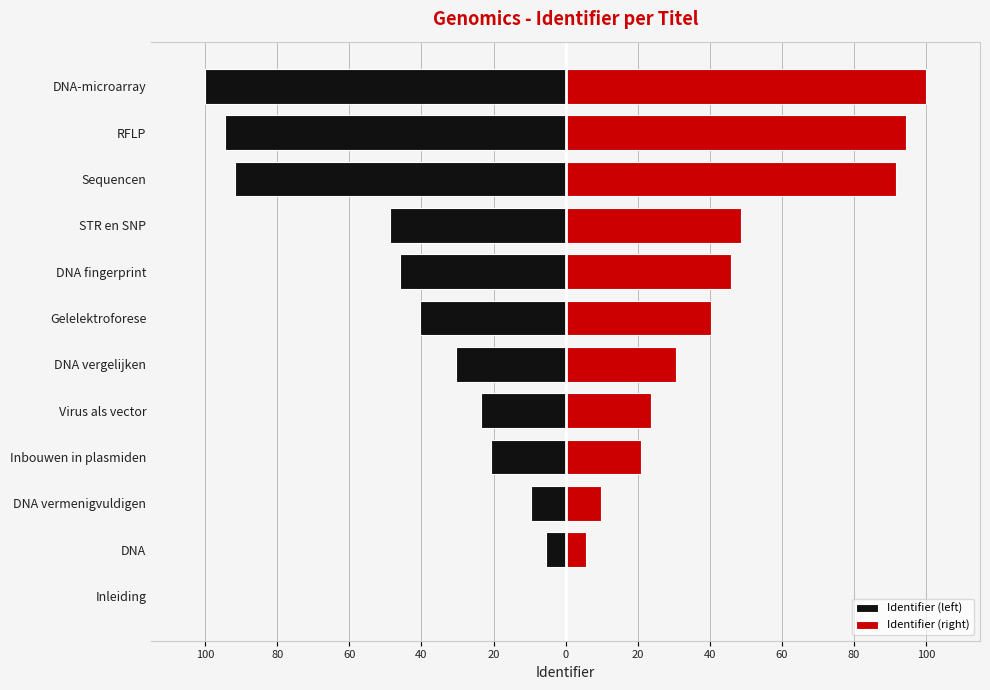

How many values in the Identifier (left) series are below -30?

7